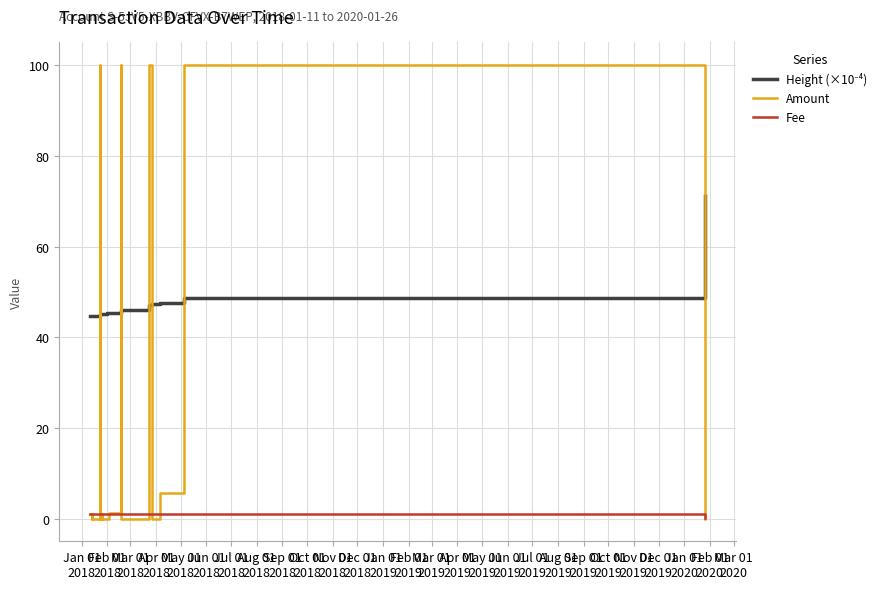

What is the difference between the second highest and minimum values in the Fee series?

0.9